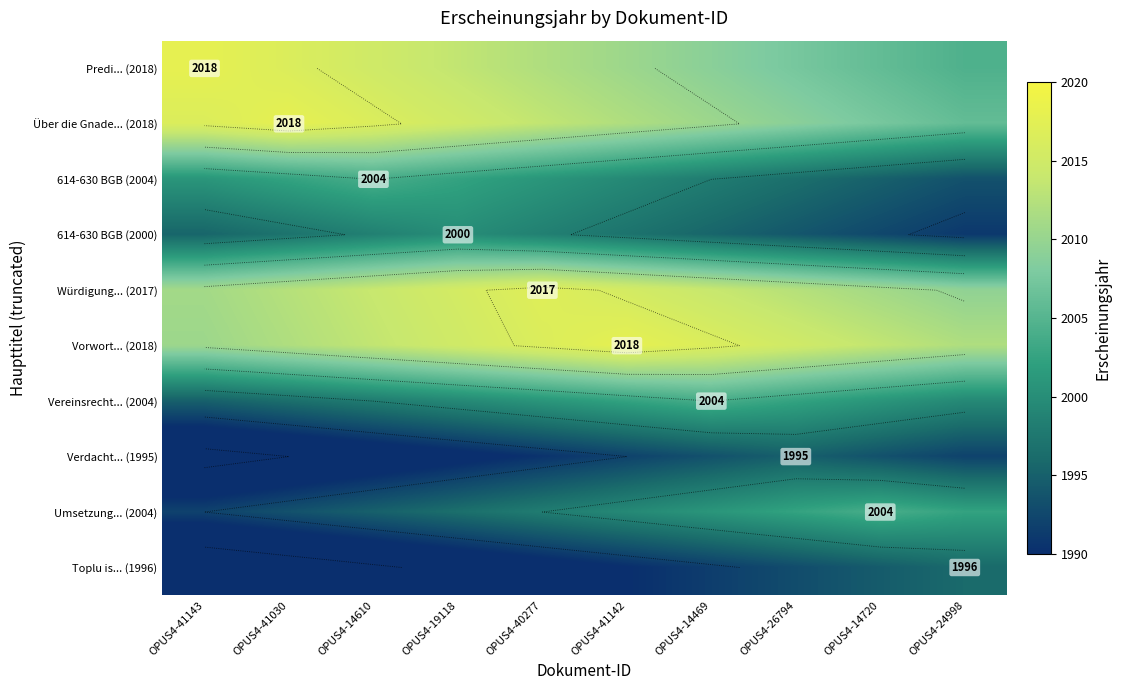

Which label corresponds to the smallest value in the chart?

OPUS4-41143